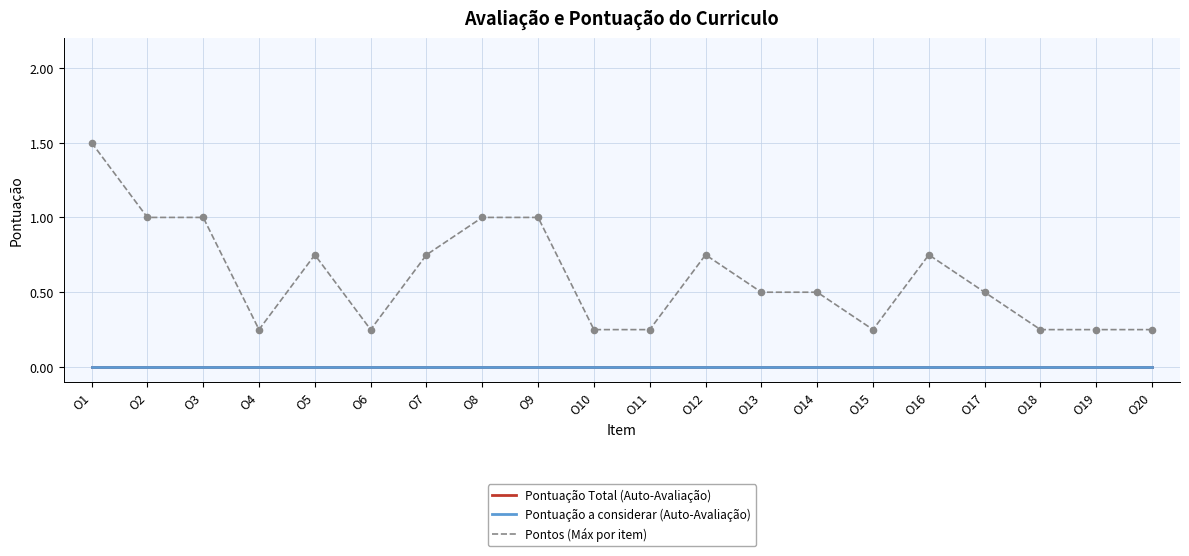

Is the value of Pontos (Máx por item) at O1 greater than the value of Pontuação Total (Auto-Avaliação) at O11?

Yes